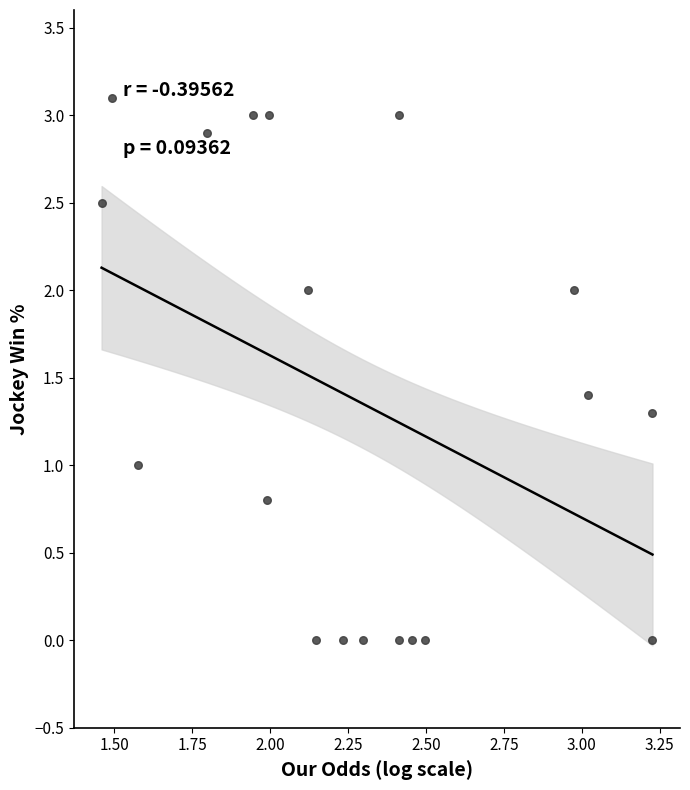

What is the range of X values (max minus min)?

1.8